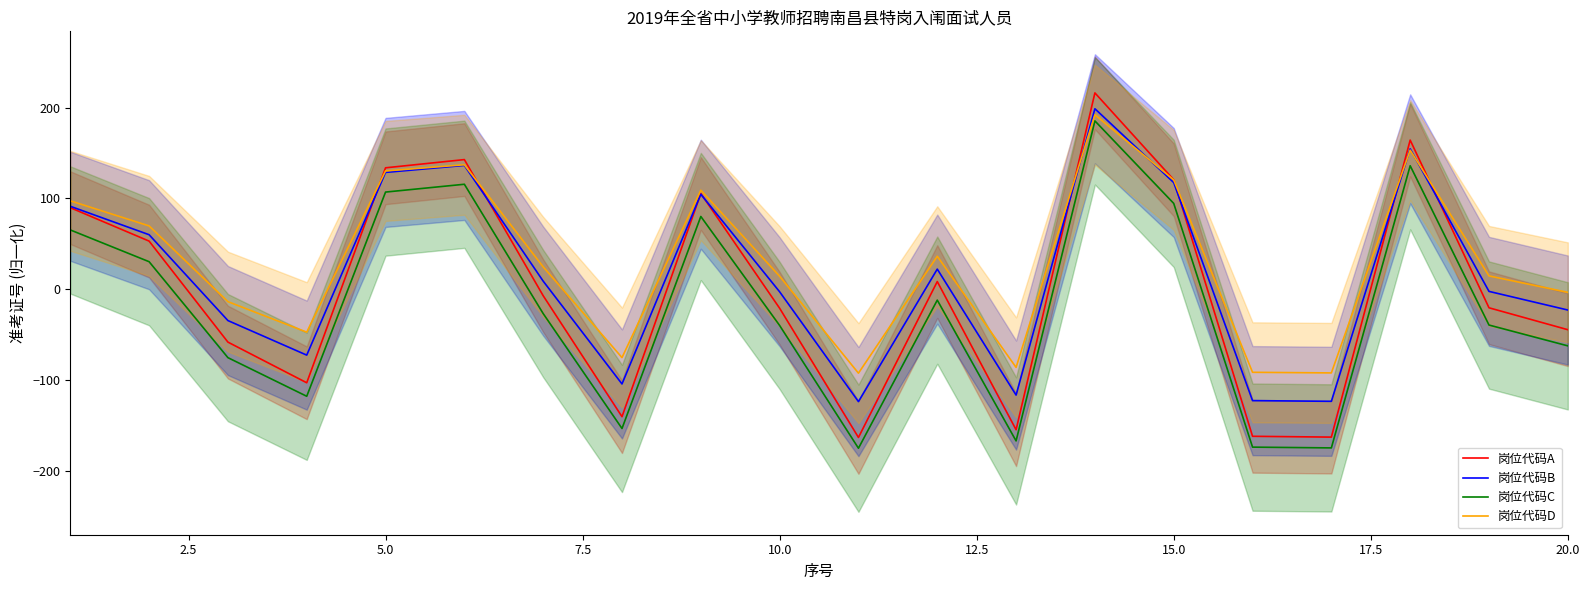

List the series in order of their peak value, lowest first.

岗位代码C, 岗位代码D, 岗位代码B, 岗位代码A